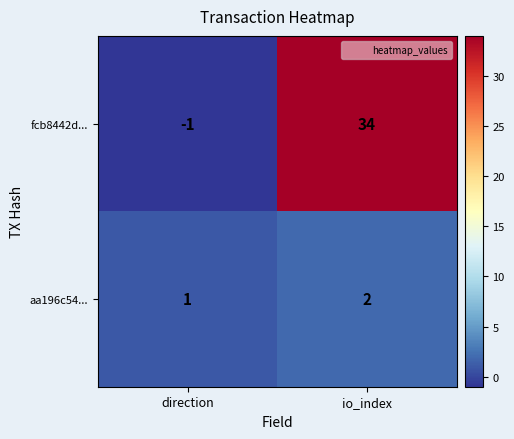

At which label is fcb8442d... closest to 16?

direction